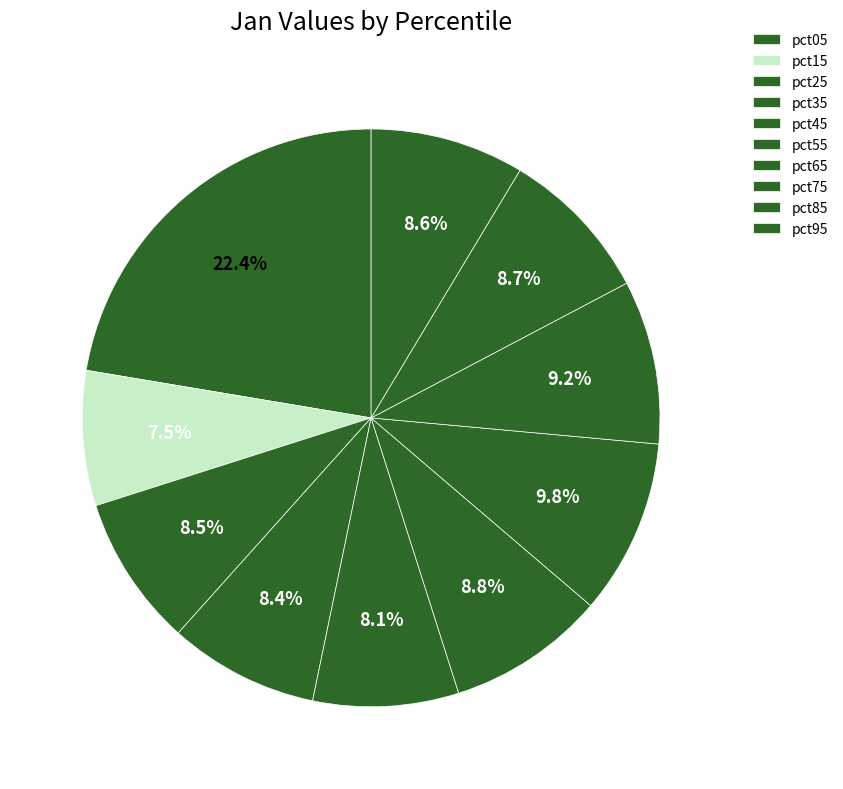

How many segments does this pie chart have?

10